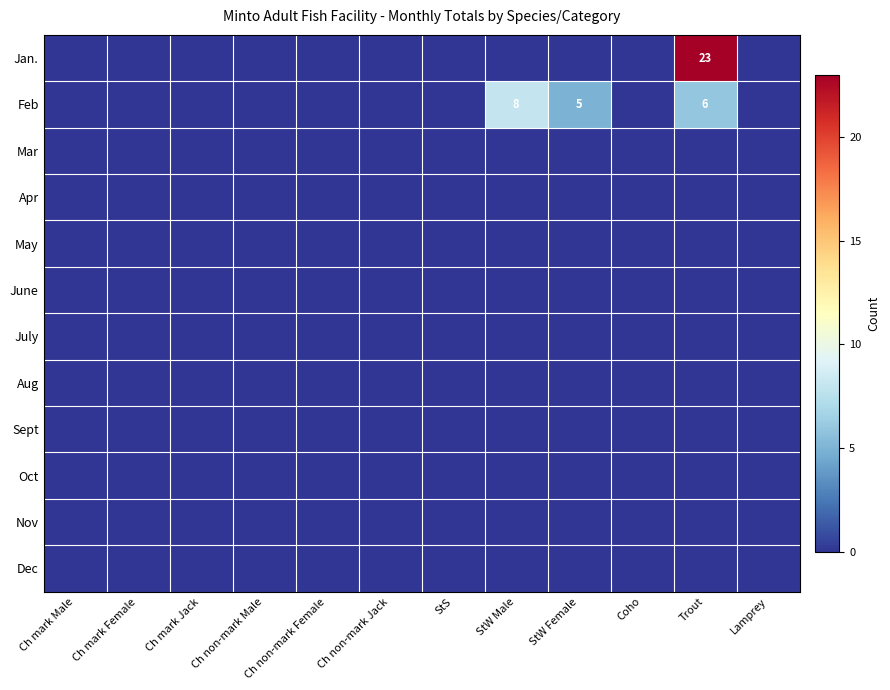

List the labels in order of Mar value, smallest first.

Ch mark Male, Ch mark Female, Ch mark Jack, Ch non-mark Male, Ch non-mark Female, Ch non-mark Jack, StS, StW Male, StW Female, Coho, Trout, Lamprey